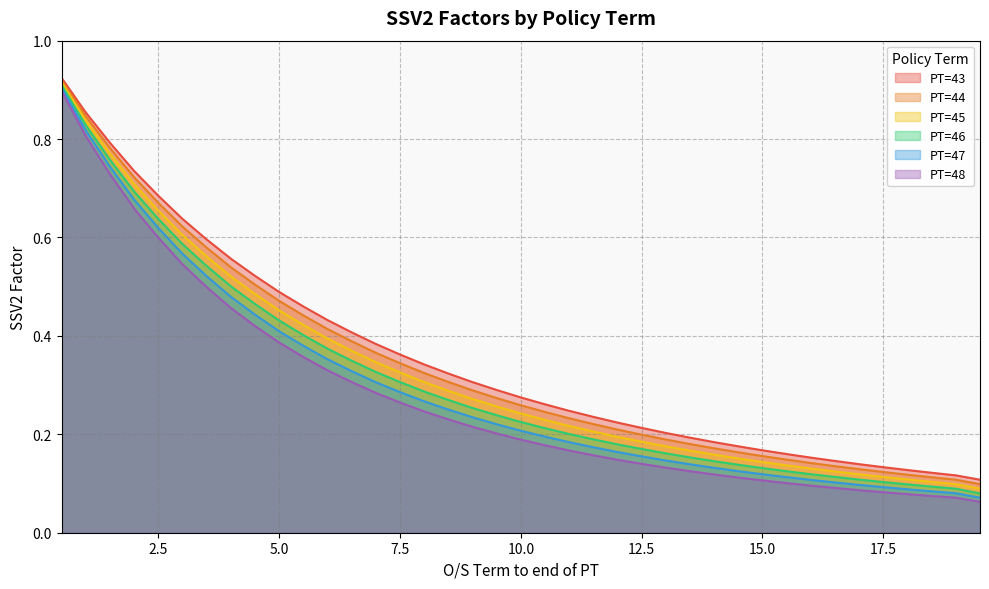

What are all the series names shown in the legend?

PT=43, PT=44, PT=45, PT=46, PT=47, PT=48